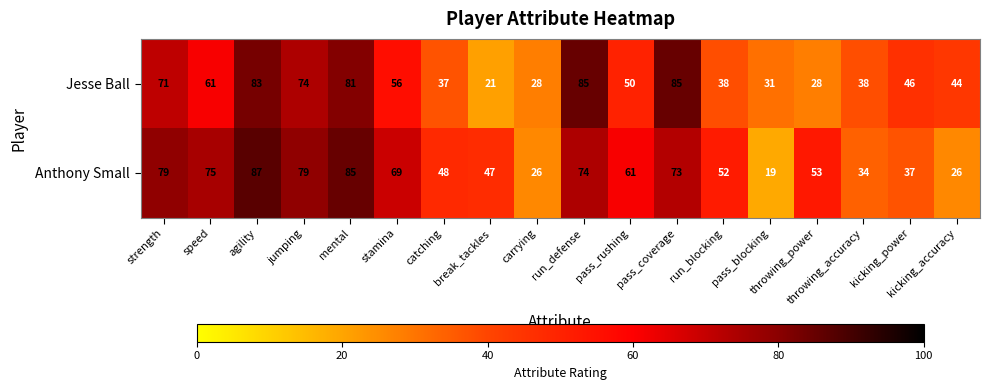

Rank the series by their average value, from lowest to highest.

Jesse Ball, Anthony Small